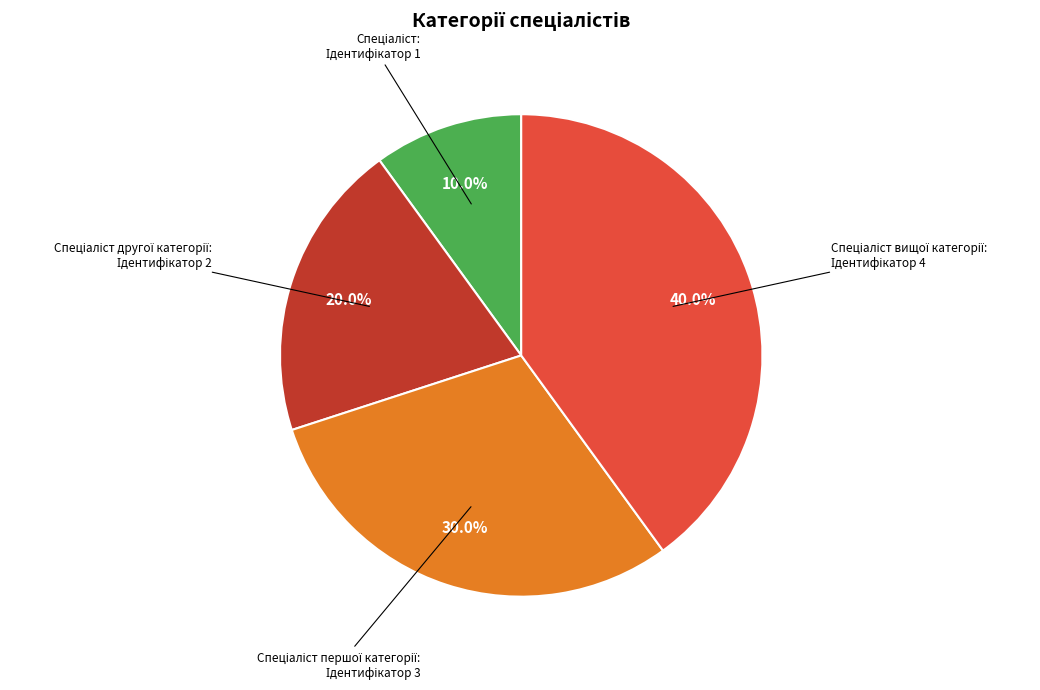

Count the number of slices in the pie.

4